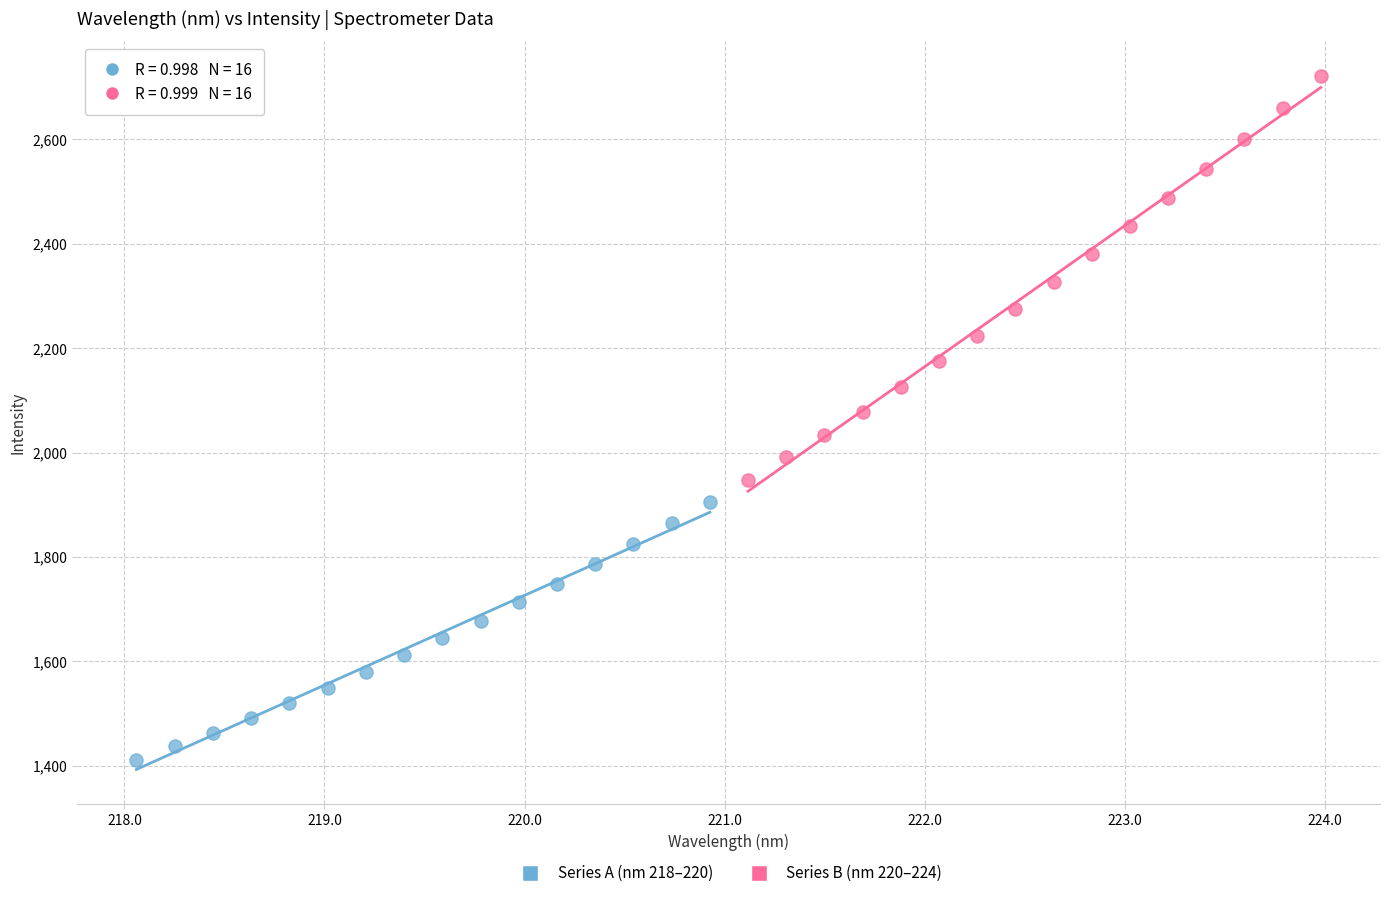

Which series contains the highest Y value?

Series B (nm 220–224)